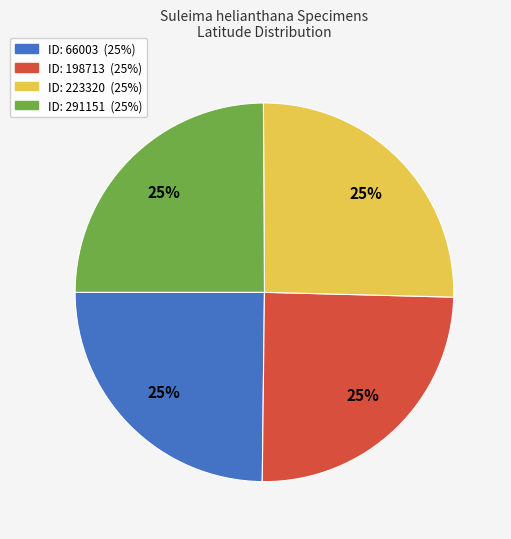

To the nearest percent, what is the average slice percentage?

25%